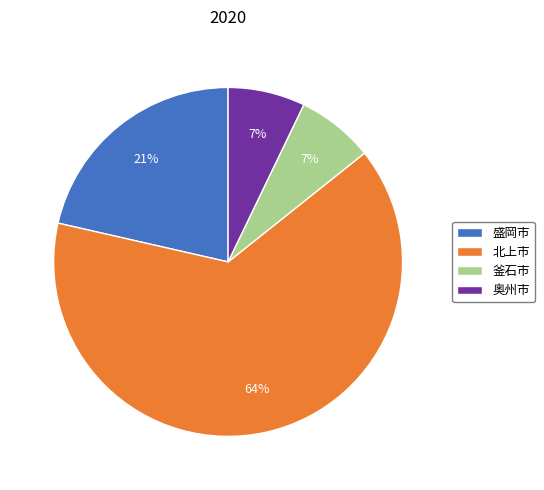

Does any single category account for the majority?

Yes